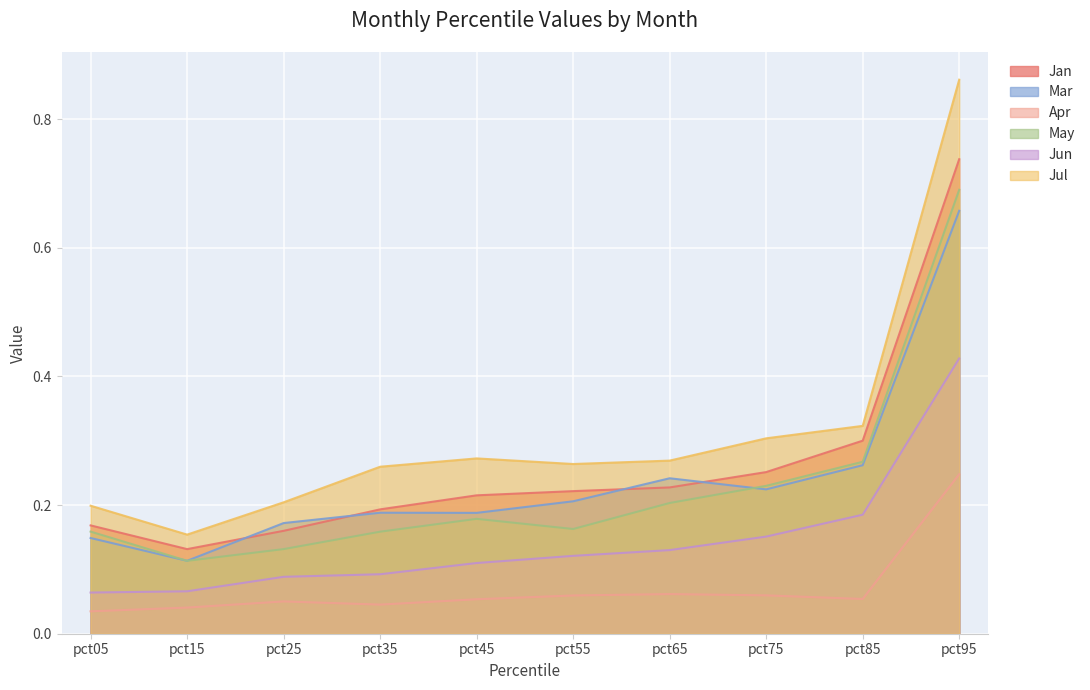

List the series in order of their peak value, lowest first.

Apr, Jun, Mar, May, Jan, Jul